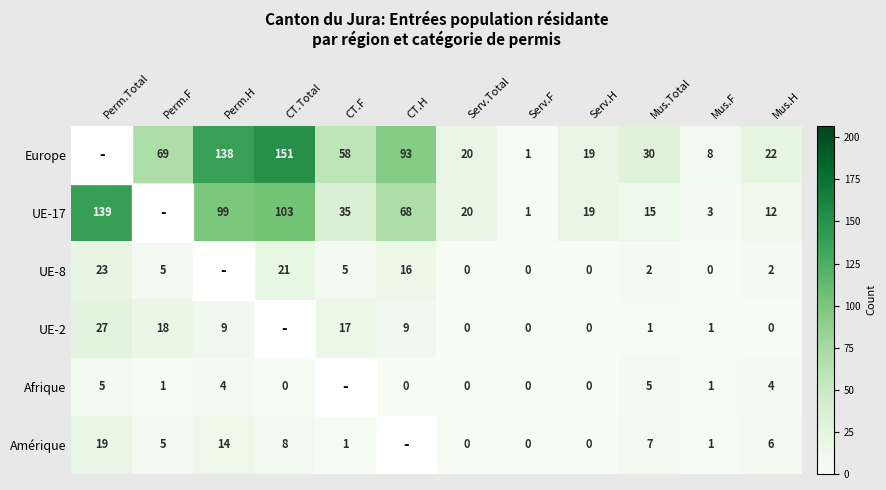

What is the sum of the UE-17 values at Serv.H and CT.Total?

122